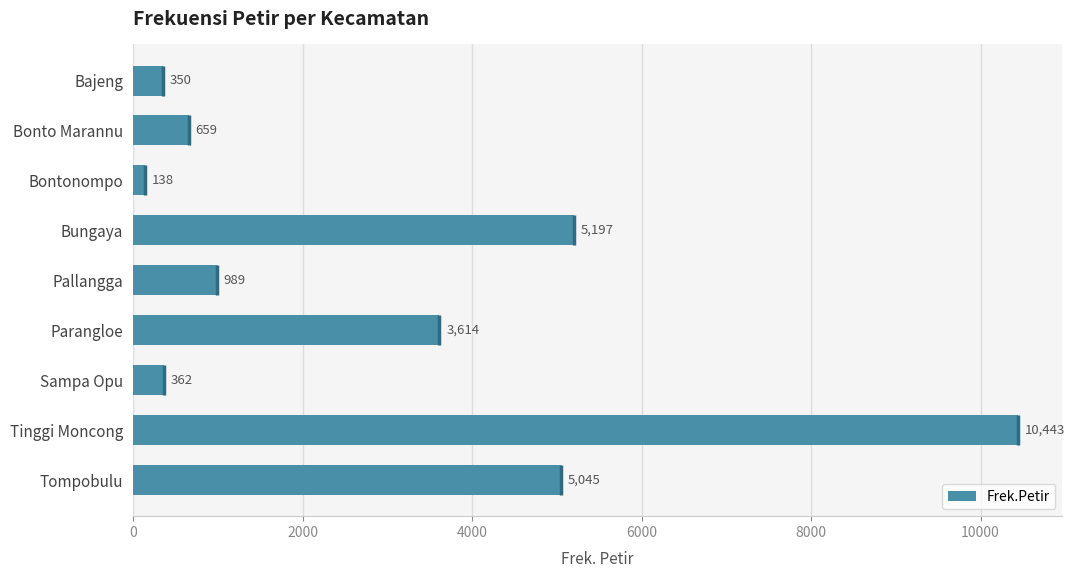

Are the bars grouped side by side (vs. stacked)?

No